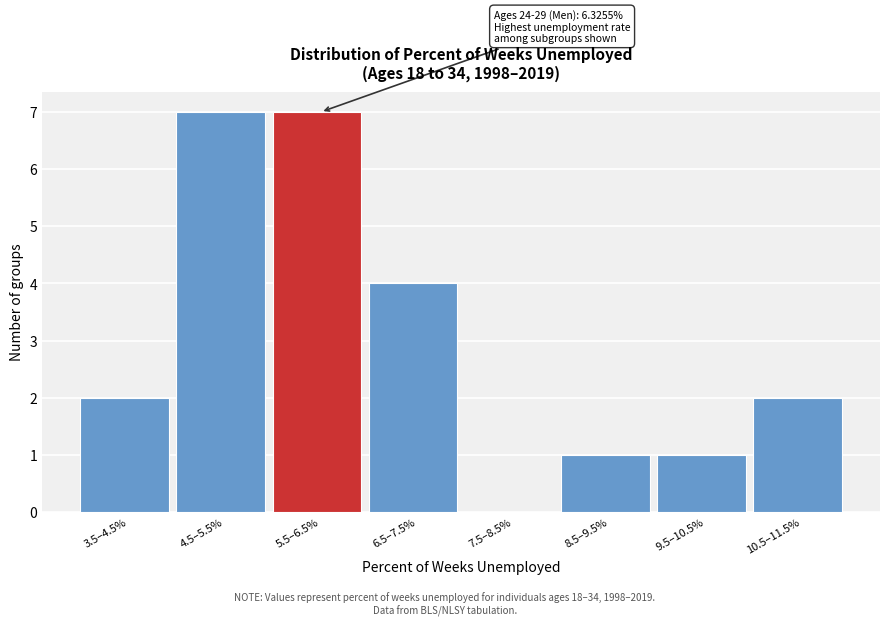

Reading left to right, what are all the values shown in this chart?

3.5–4.5%=2	4.5–5.5%=7	5.5–6.5%=7	6.5–7.5%=4	7.5–8.5%=0	8.5–9.5%=1	9.5–10.5%=1	10.5–11.5%=2